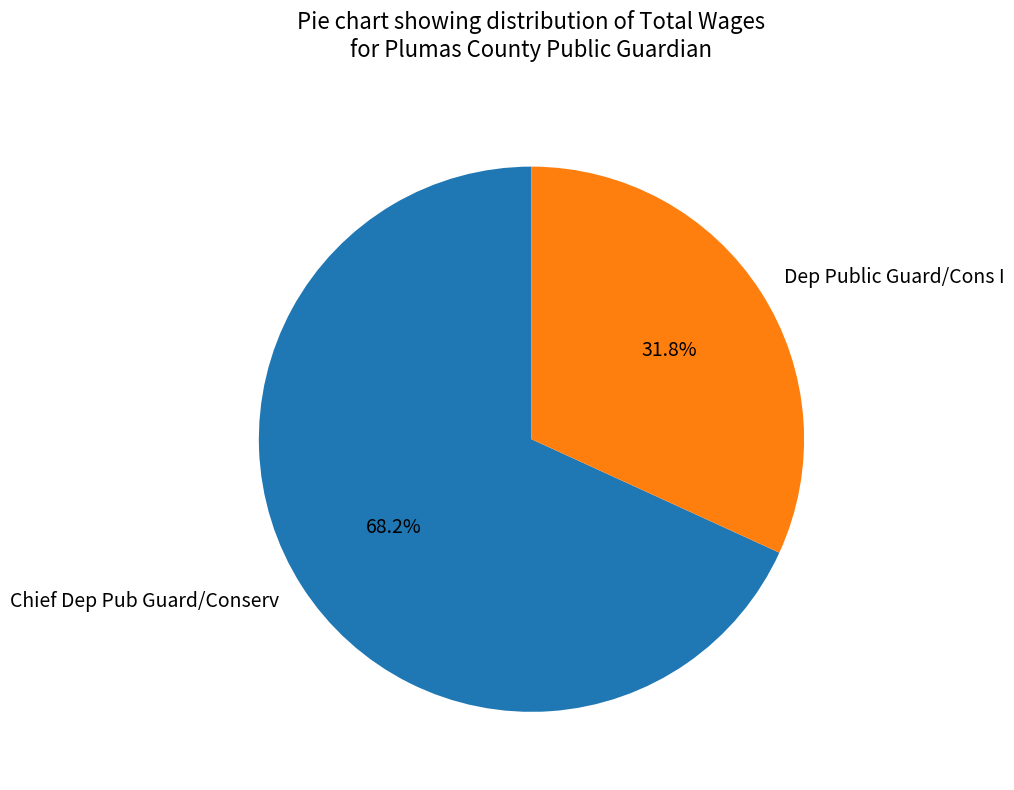

To the nearest percent, what is the average slice percentage?

50%